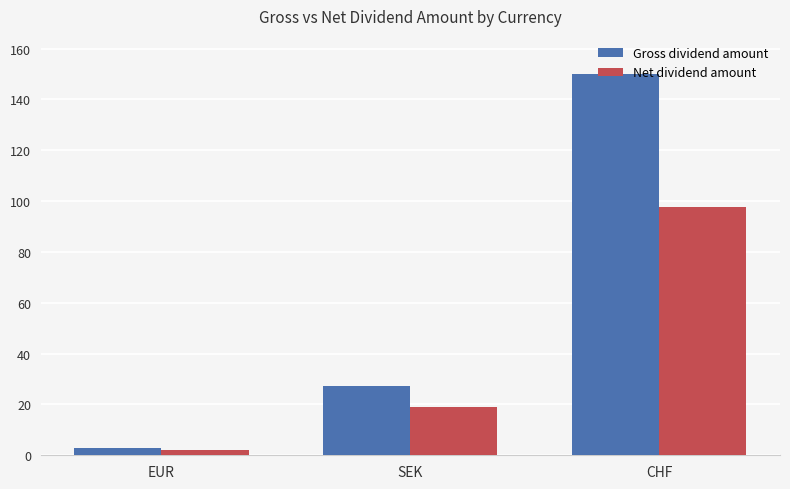

What is the approximate value of Net dividend amount at CHF?

97.5